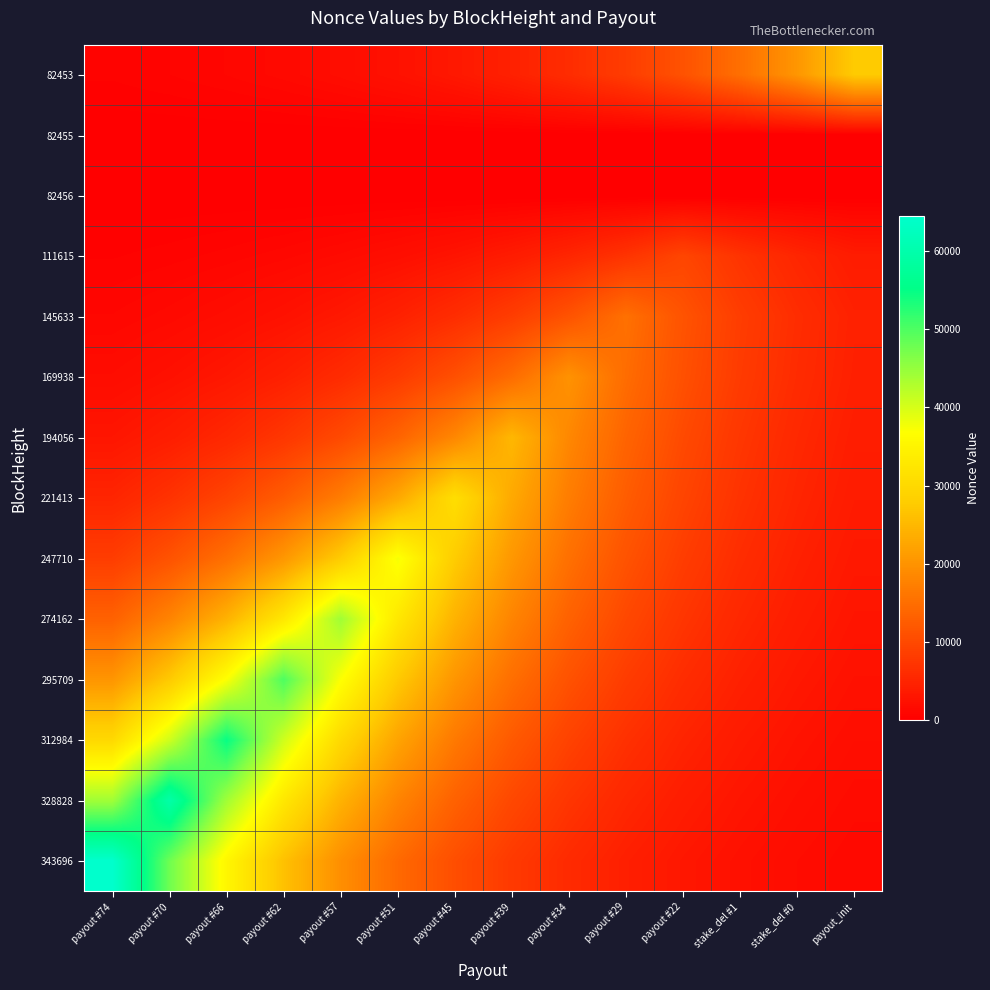

Which label corresponds to the largest value in the chart?

payout #74